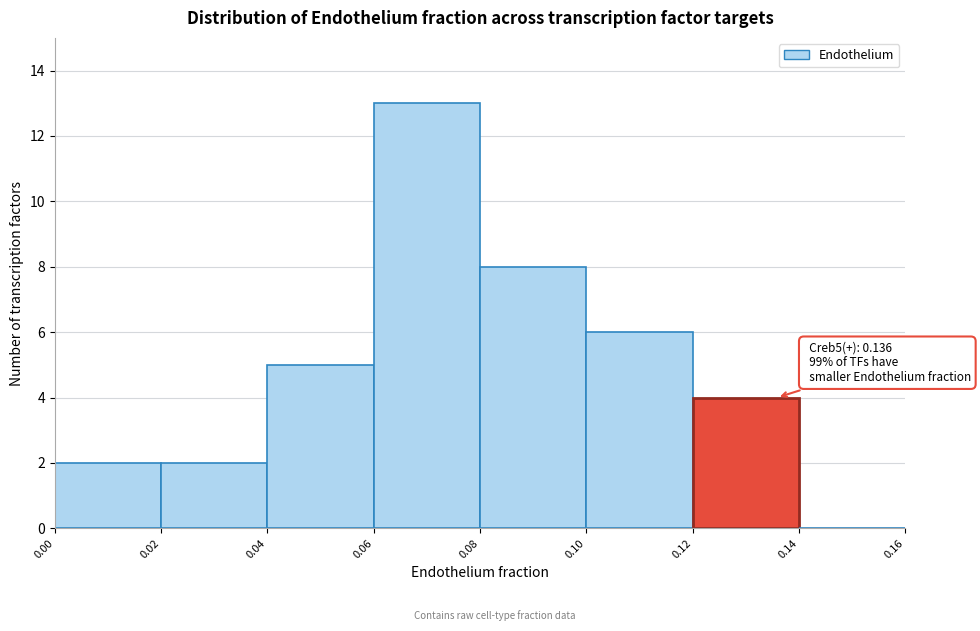

Which range on the x-axis has the tallest bar?

0.06 to 0.08